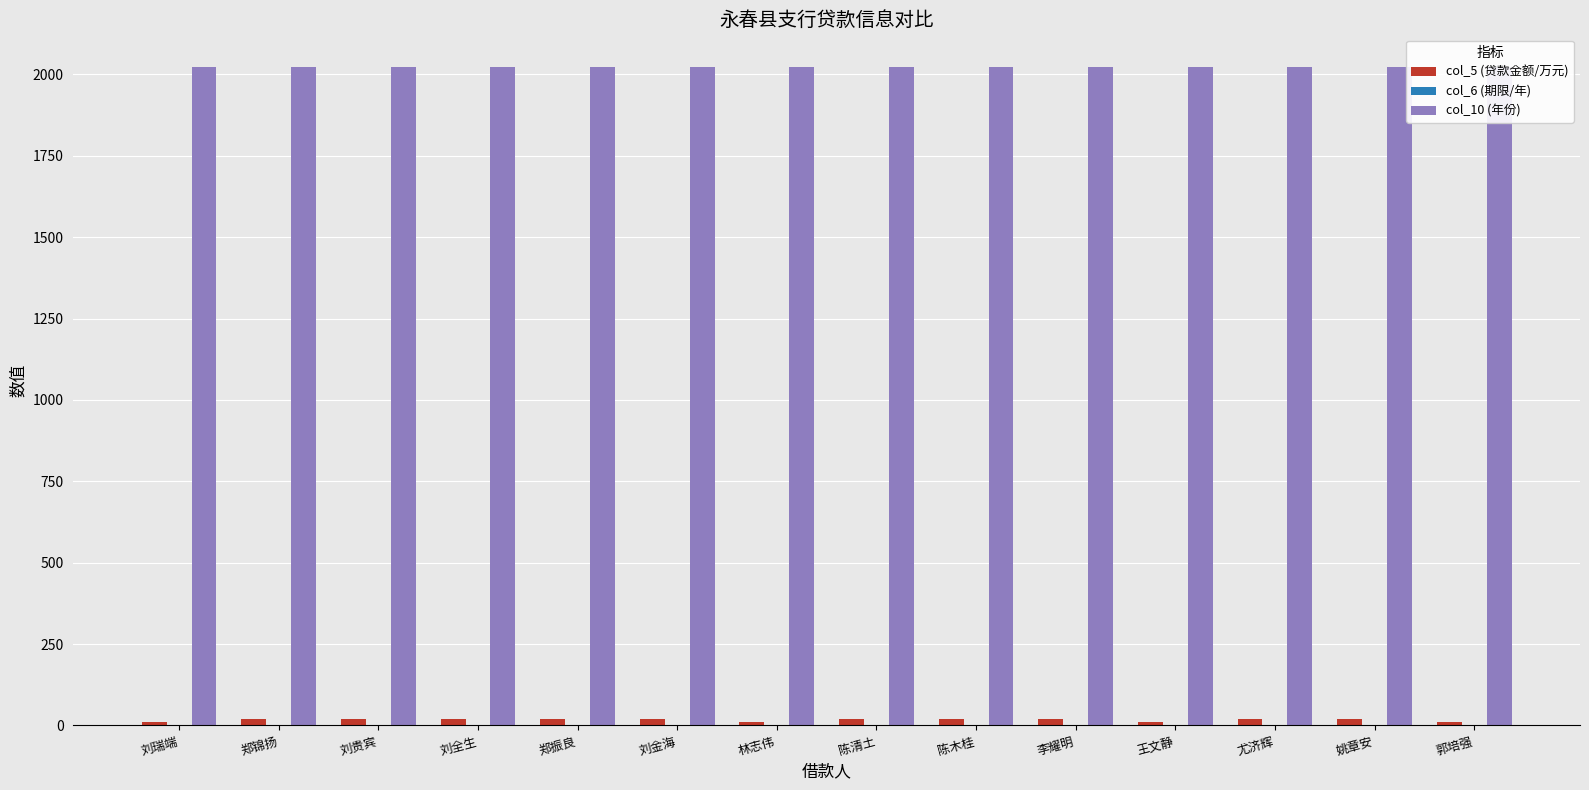

Which series has the largest range (max minus min)?

col_5 (贷款金额/万元)